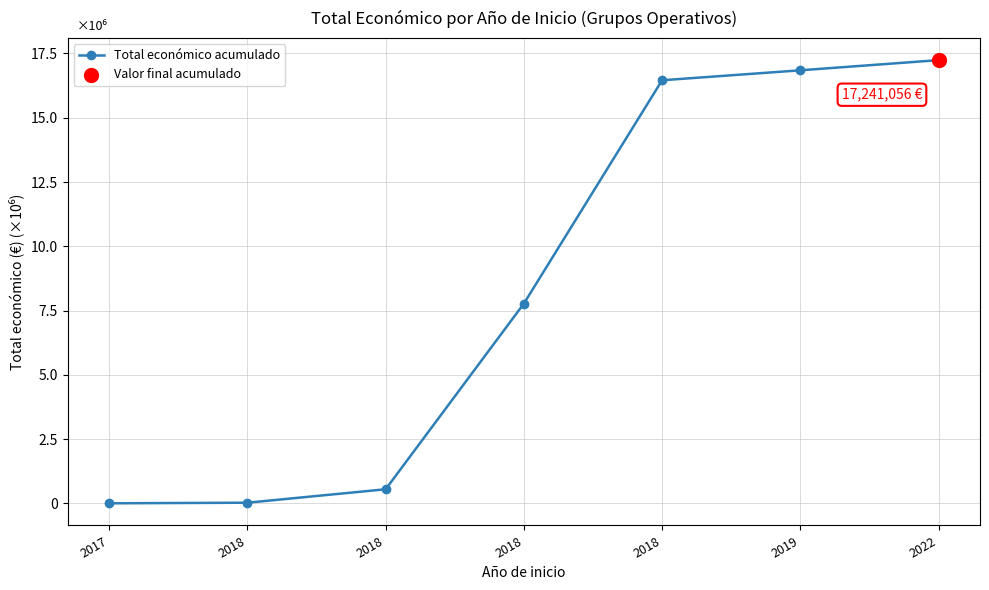

Which has a higher value, 2018 or 2018?

2018